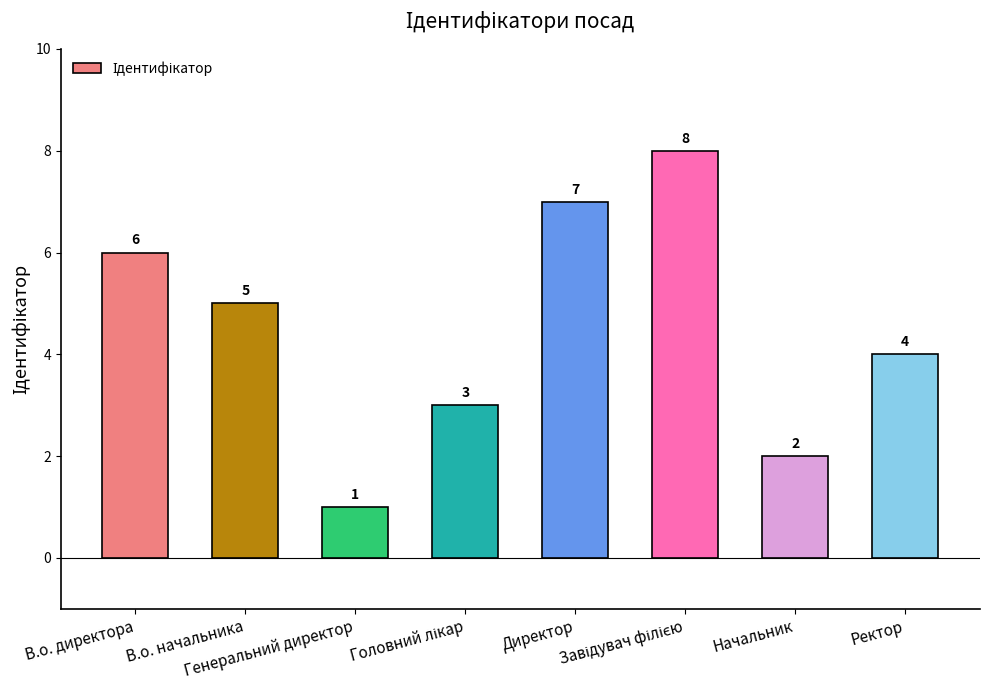

How many data points are less than 5?

4